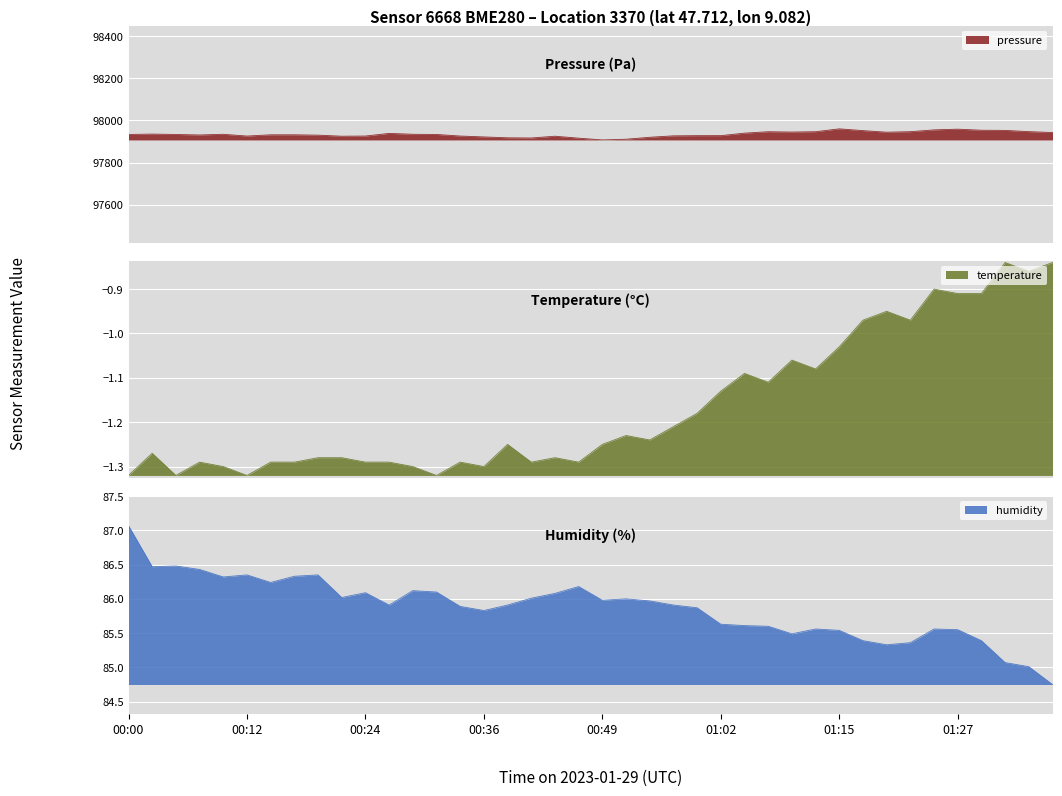

Where is the first local minimum for pressure?

00:07